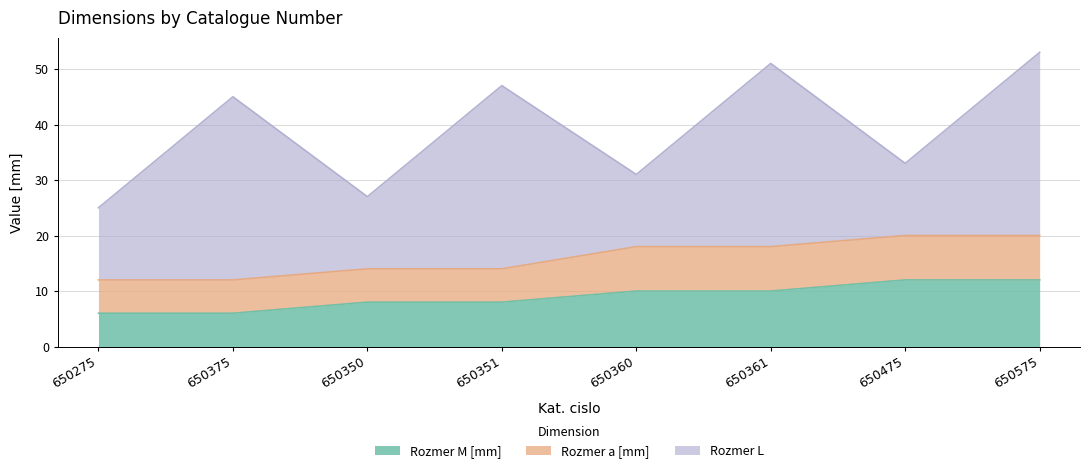

Reading right to left, transcribe all the data shown in this chart.

Rozmer M [mm]: 12	12	10	10	8	8	6	6
Rozmer a [mm]: 8	8	8	8	6	6	6	6
Rozmer L: 33	13	33	13	33	13	33	13